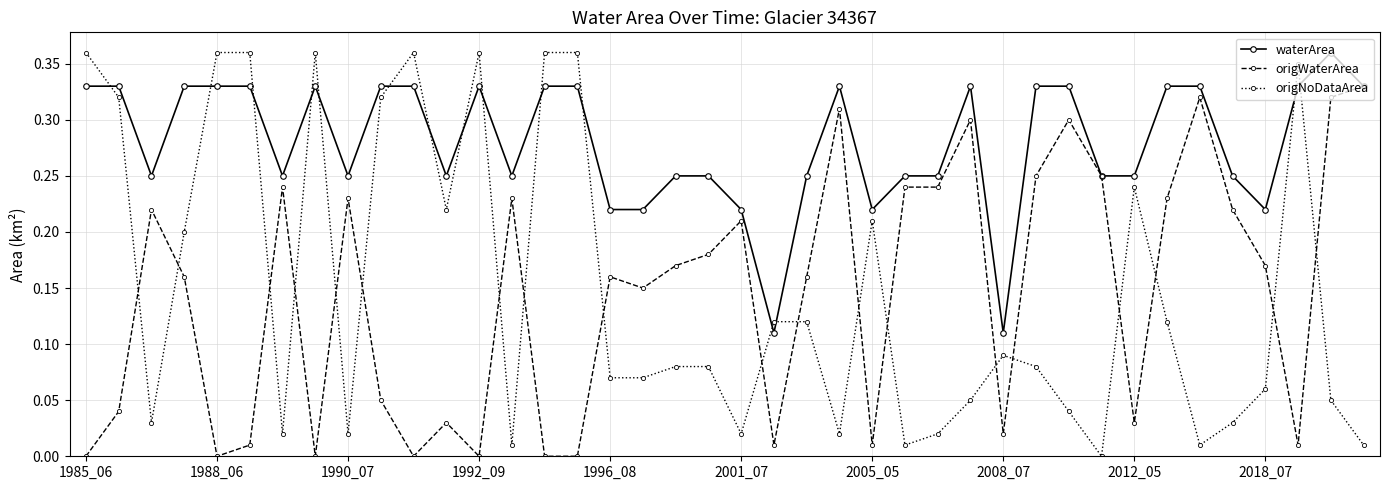

Which series has the largest total across all categories?

waterArea